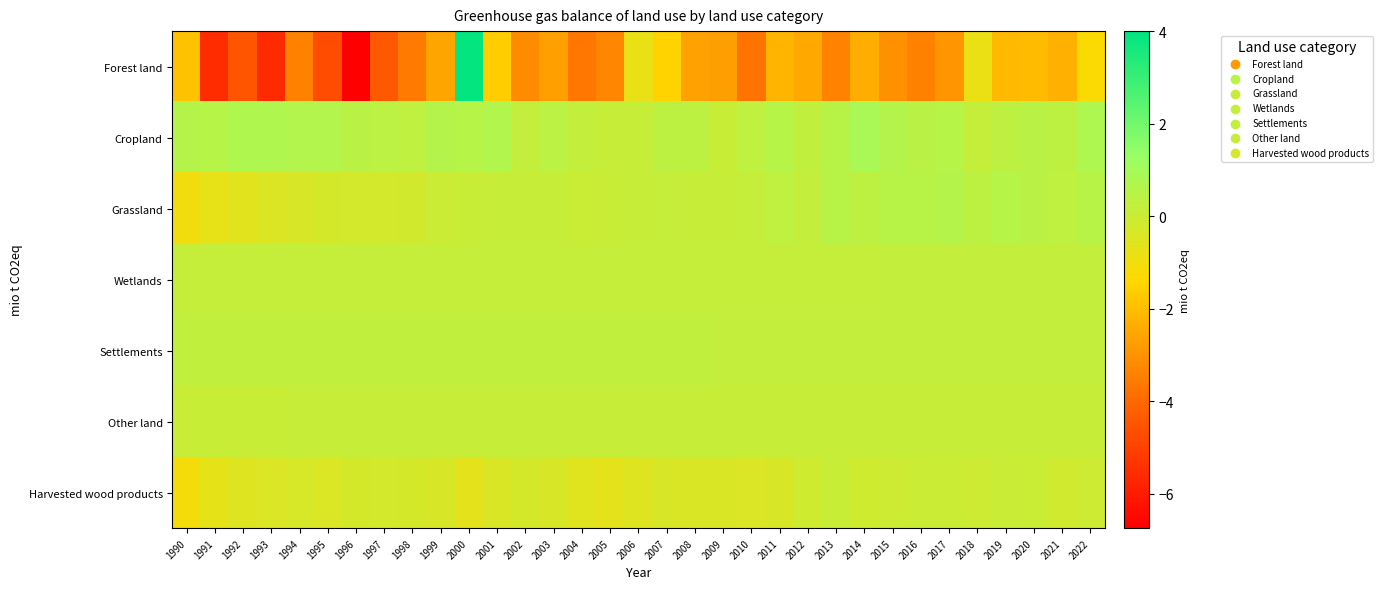

Rank the series at 1999 from lowest to highest value.

Forest land, Harvested wood products, Grassland, Other land, Wetlands, Settlements, Cropland